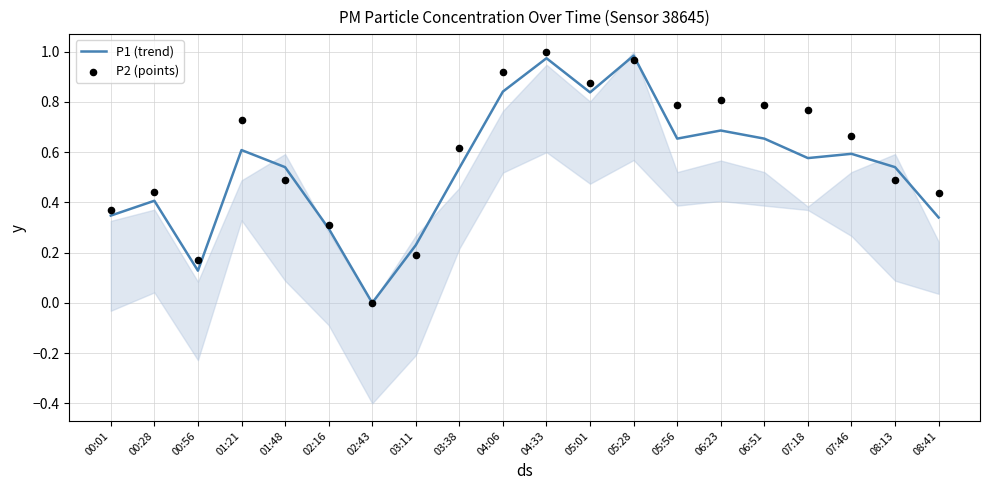

What are all the series names shown in the legend?

P1 (trend), P2 (points)